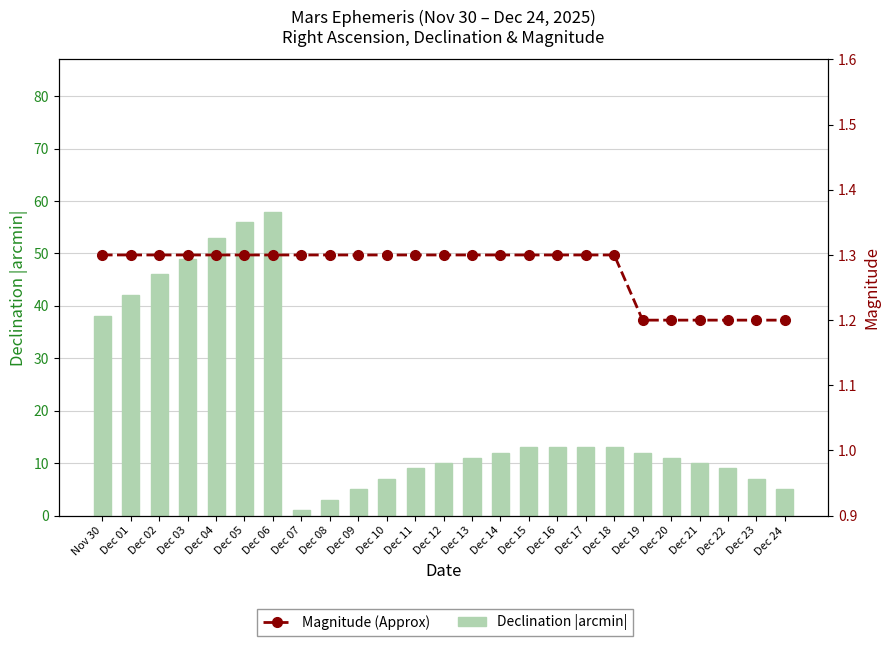

What is the difference between the highest and lowest values at Dec 10?

5.7